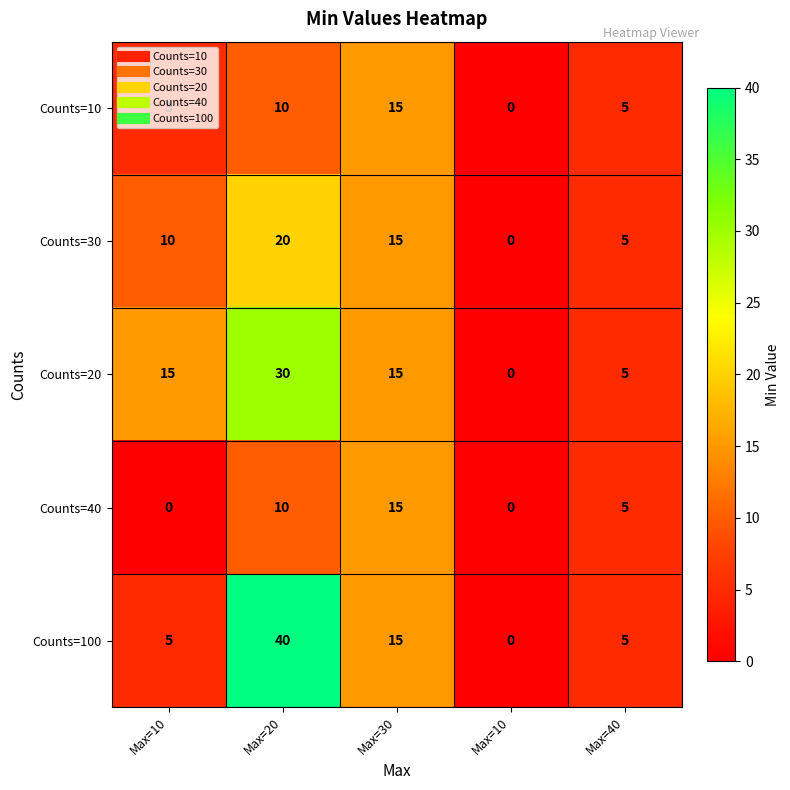

Count the number of categories in the chart.

5